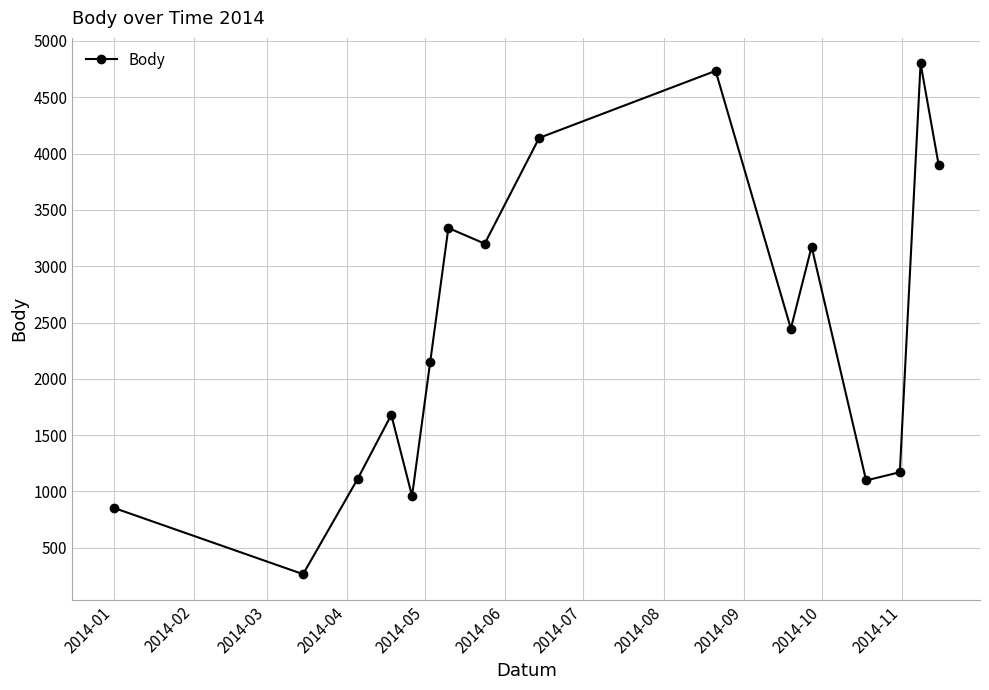

How many points are higher than both their immediate neighbors (excluding endpoints)?

5